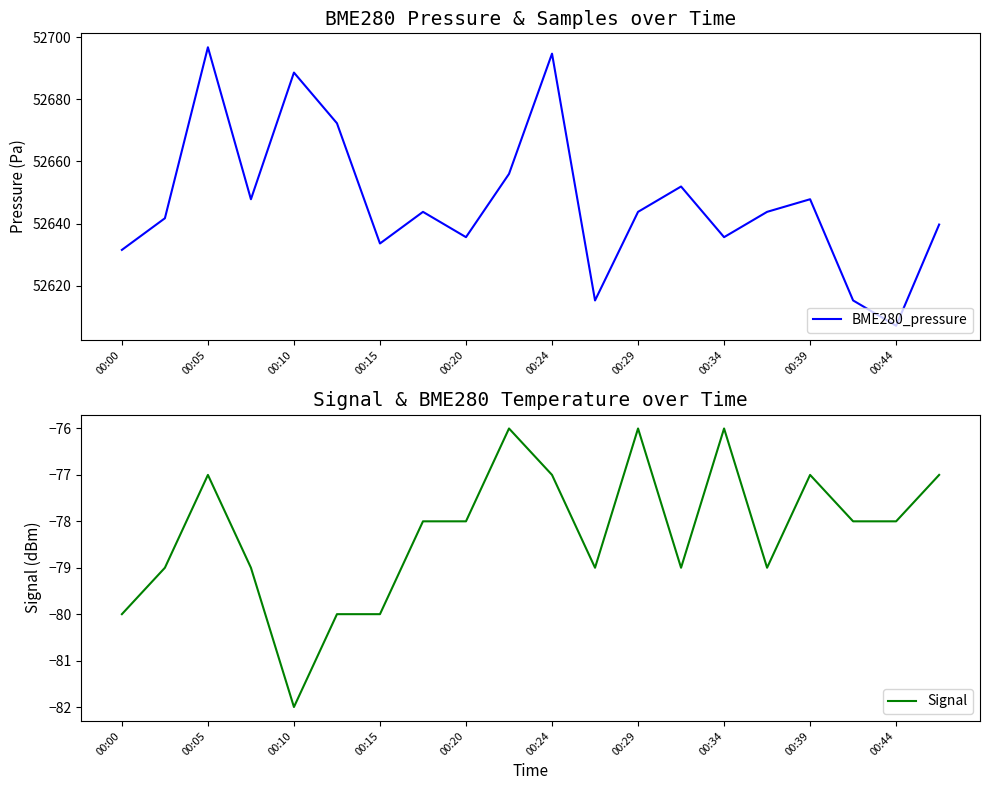

The BME280_pressure series shows 90860.4 at 00:05. True or false?

False